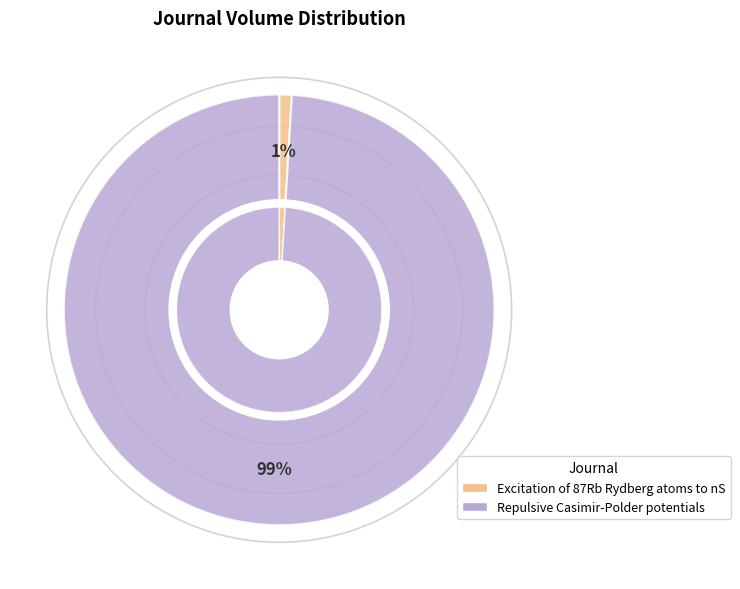

What percentage do Repulsive Casimir-Polder potentials and Excitation of 87Rb Rydberg atoms to nS together represent?

100.0%